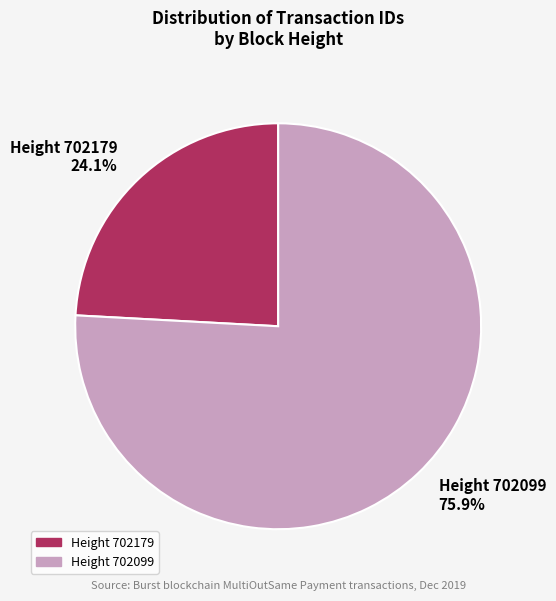

How many slices are in this pie chart?

2